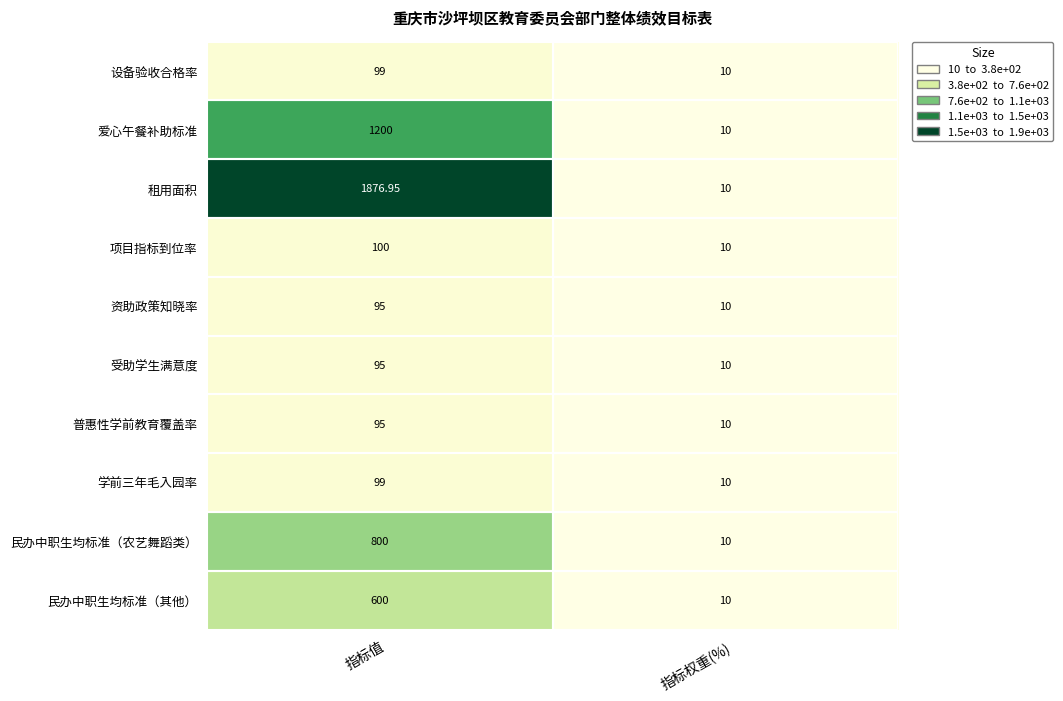

Which series has the widest spread of values?

租用面积